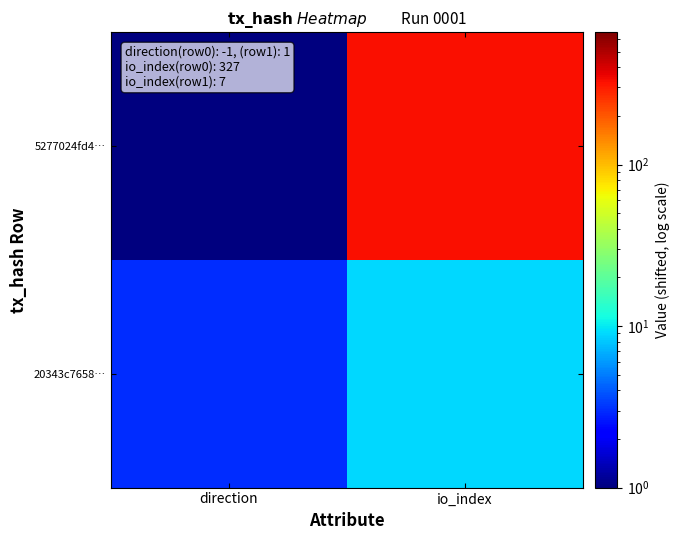

How many distinct data groups are displayed?

2